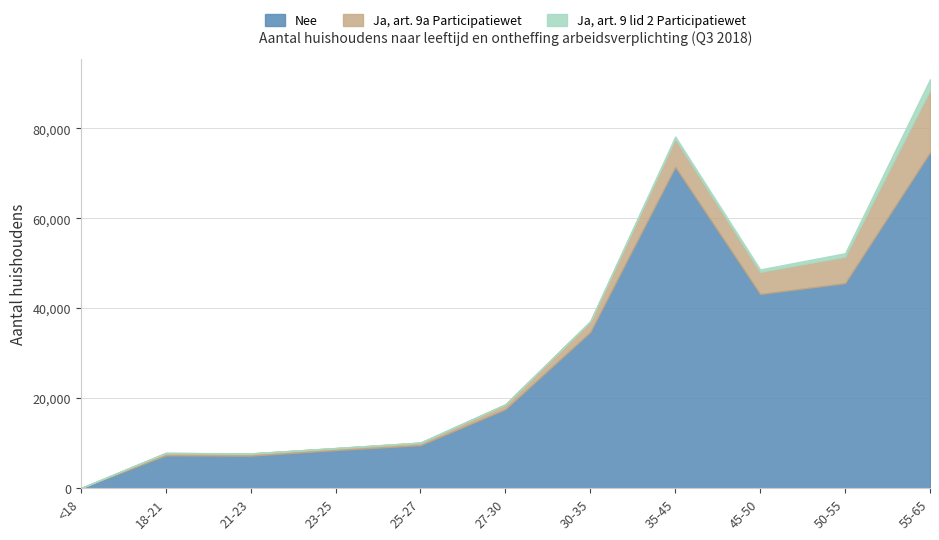

Between 27-30 and 35-45, which is larger?

35-45